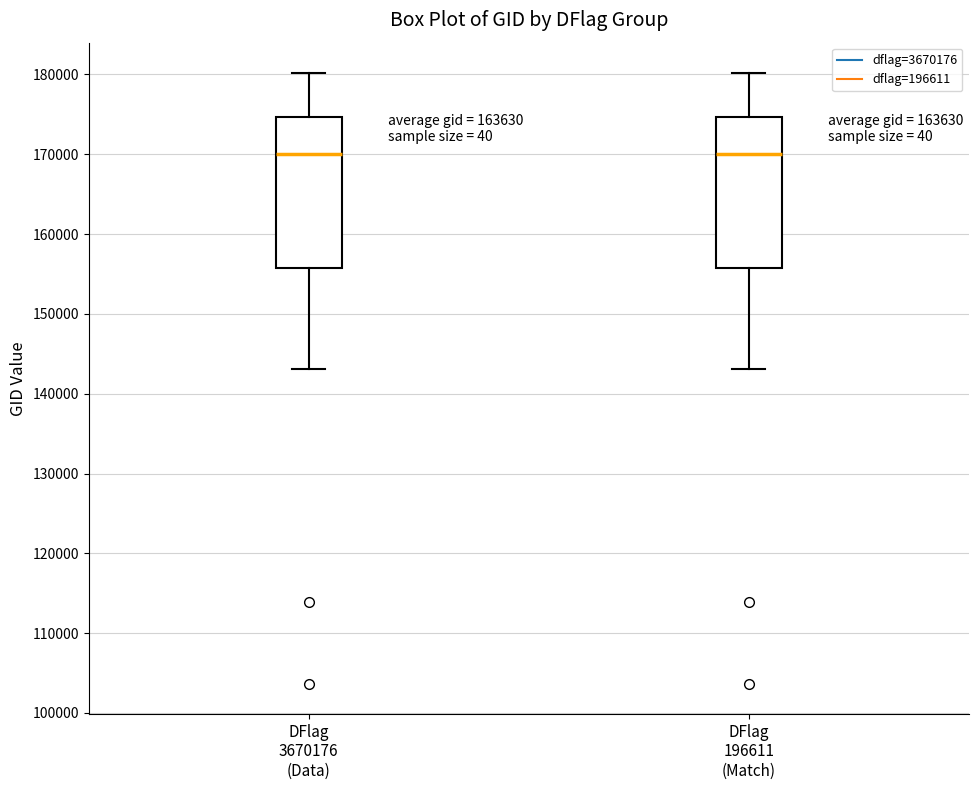

Where is the upper edge of the box for DFlag 196611 (Match) on the y-axis? The values are not printed on the chart, so give them approximately, as read against the axis.

175000